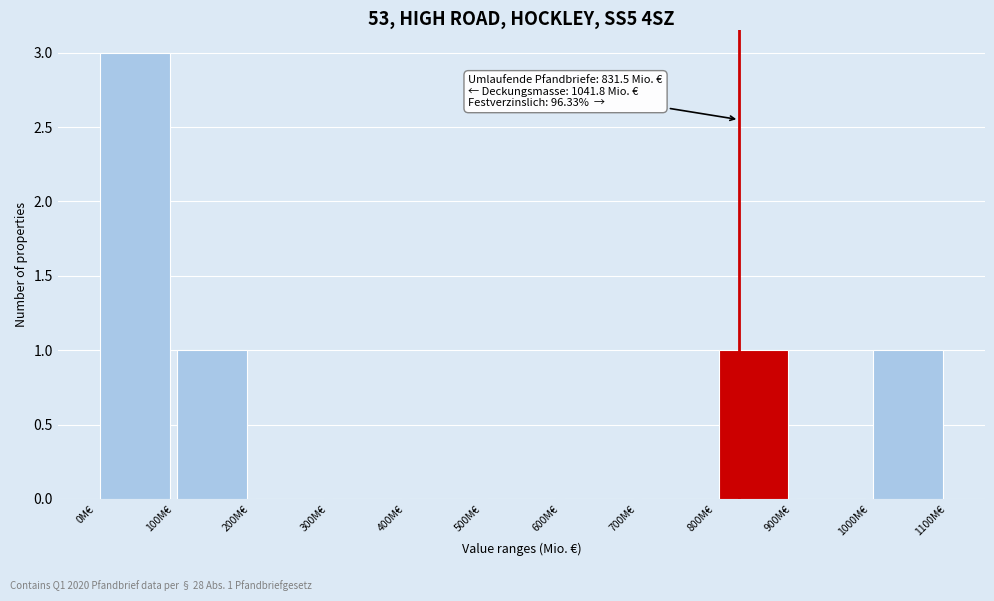

Over which range of the x-axis is the bar tallest?

0 to 100